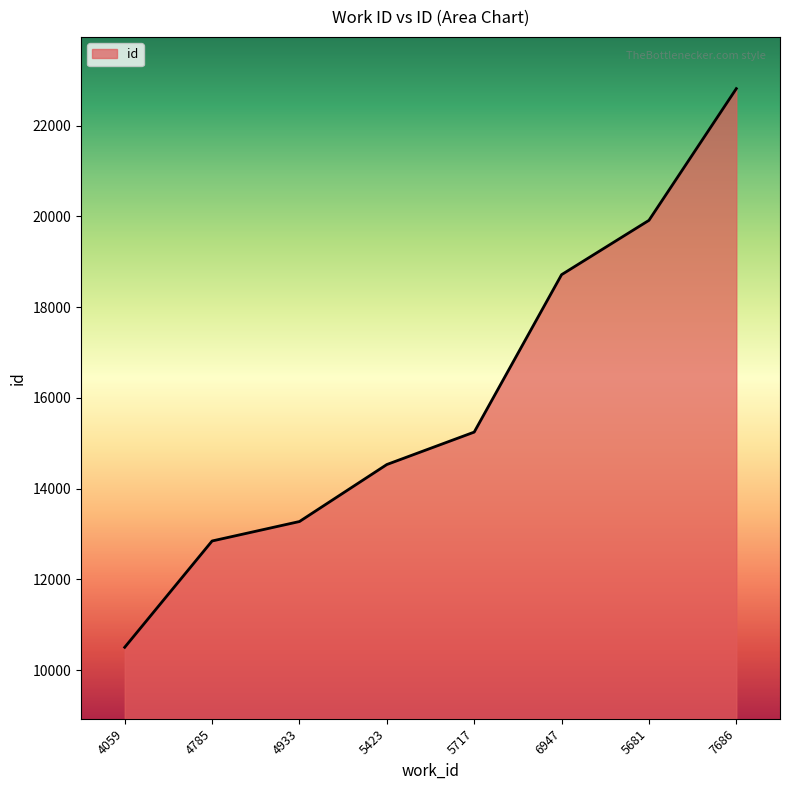

How many values are below 15246?

4